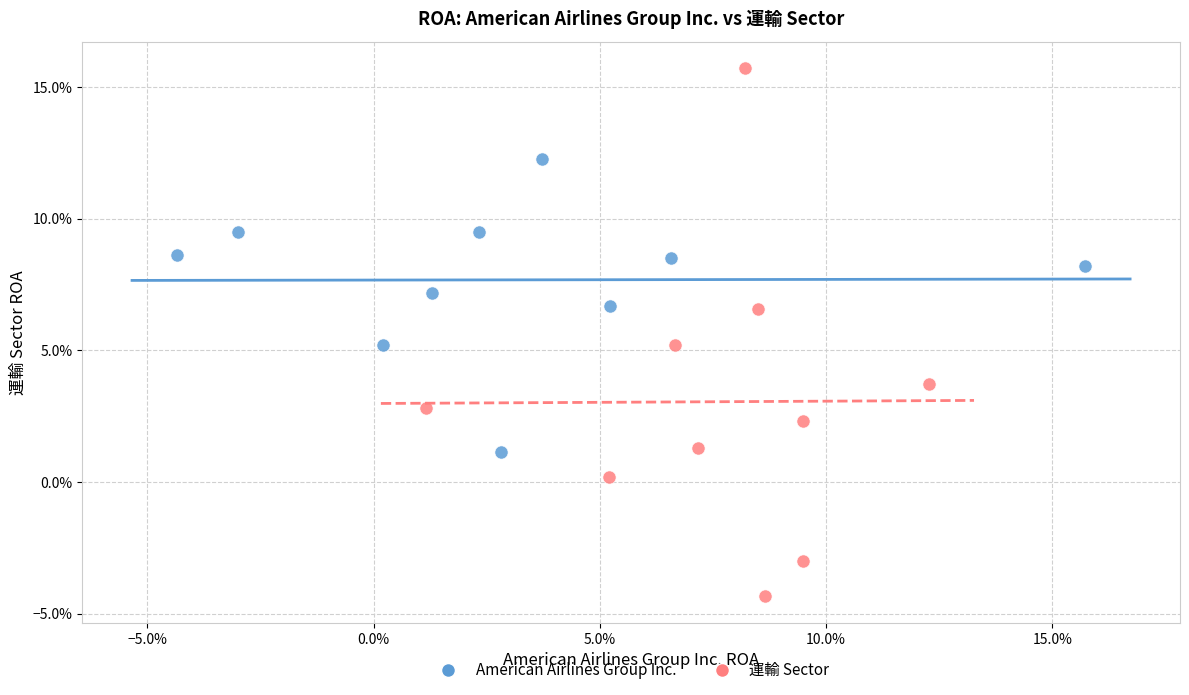

Which series contains the lowest Y value?

運輸 Sector